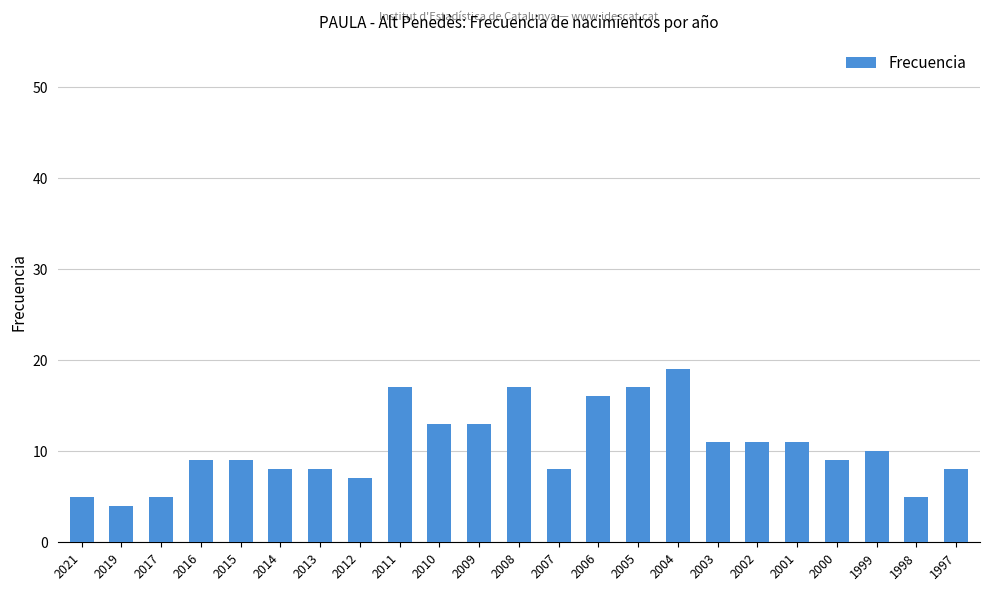

What is the change in value from 2015 to 2009?

+4